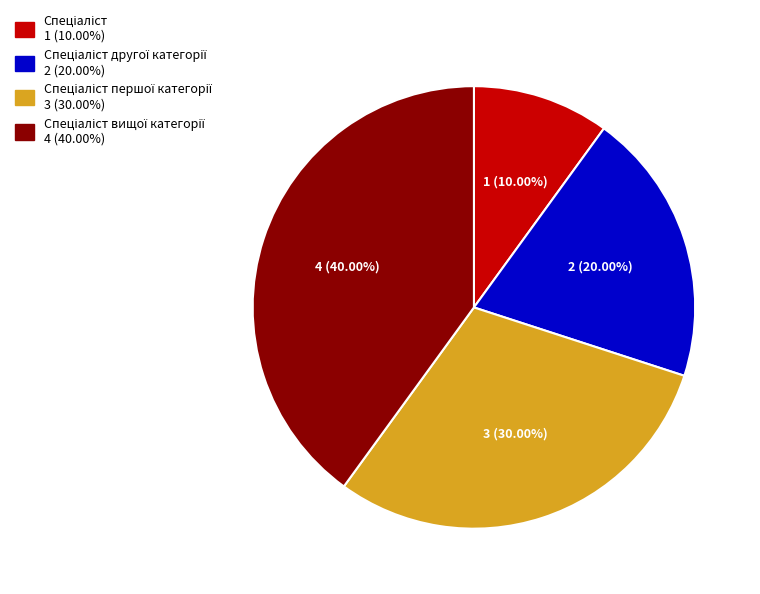

Is there any slice that represents more than half of the pie?

No